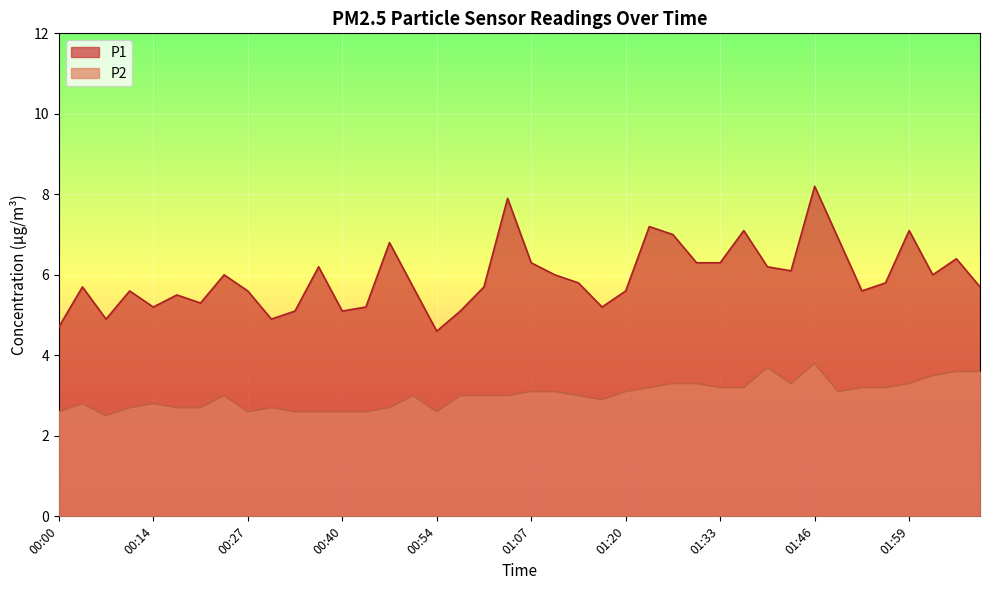

How many lines are shown in the chart?

2